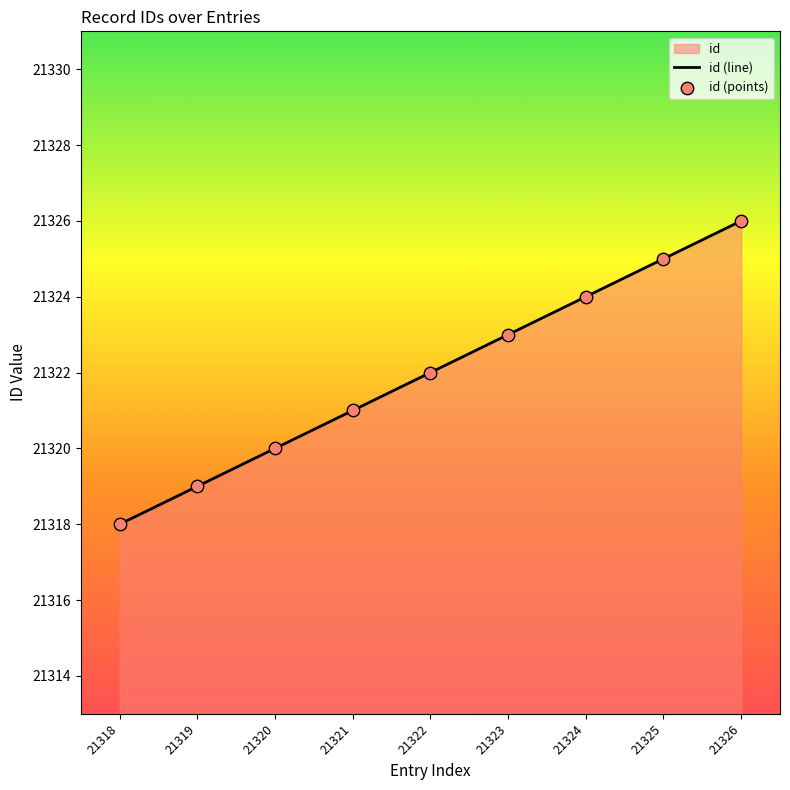

At how many categories does at least one series exceed 21323?

3